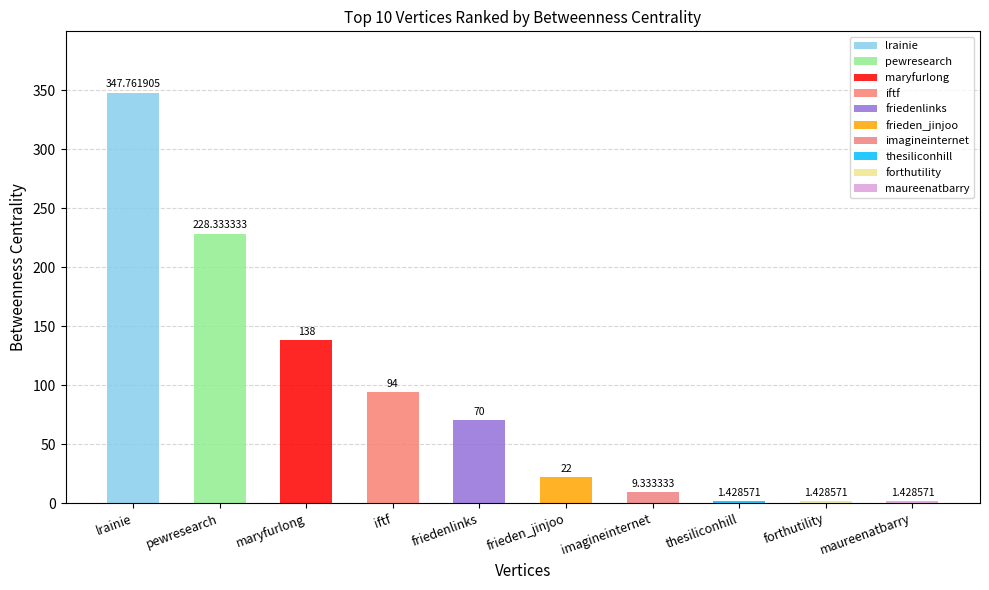

What is the sum of all values?

913.7